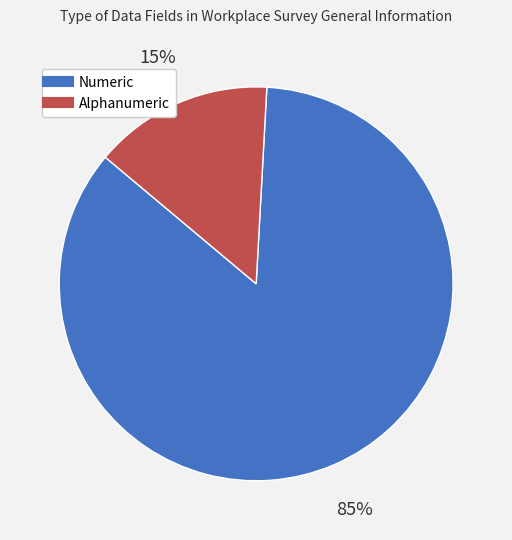

Is it true that Alphanumeric is 15% of the pie?

True